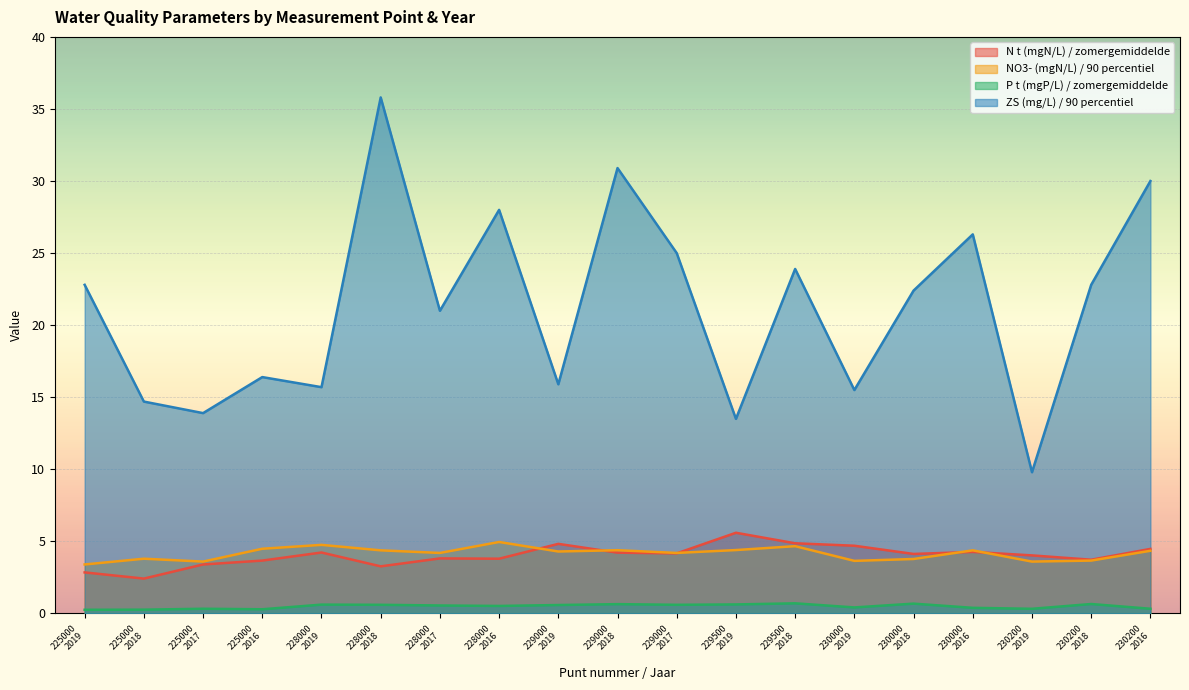

Where is the first local minimum for N t (mgN/L) / zomergemiddelde?

225000
2018